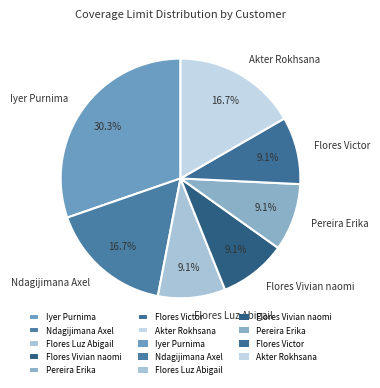

True or false: Flores Victor accounts for 9% of the total.

True